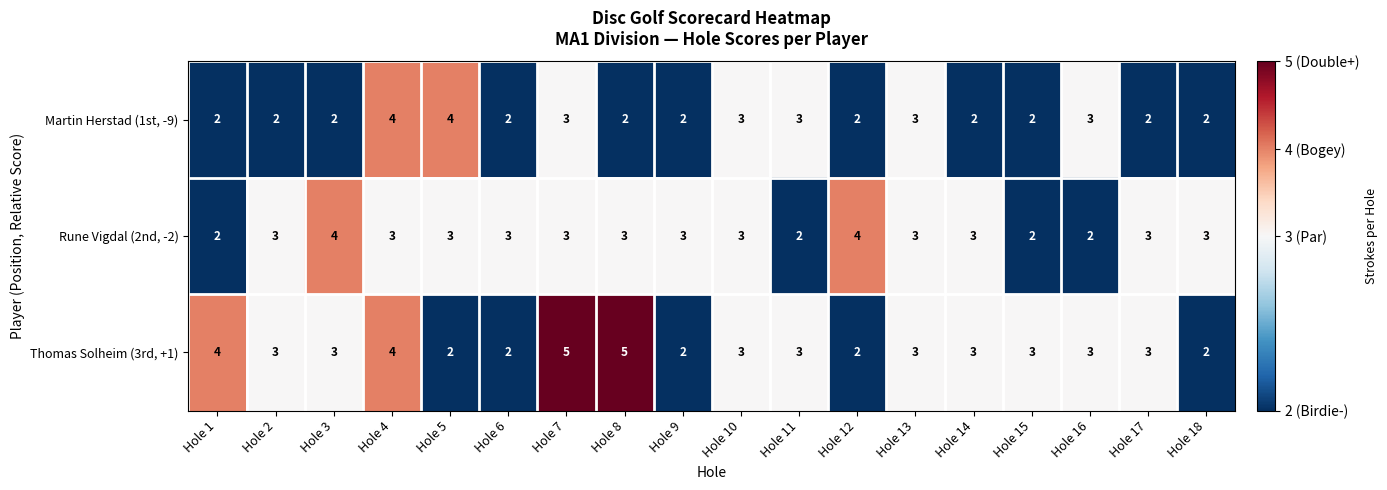

What is the maximum value shown in the chart?

5